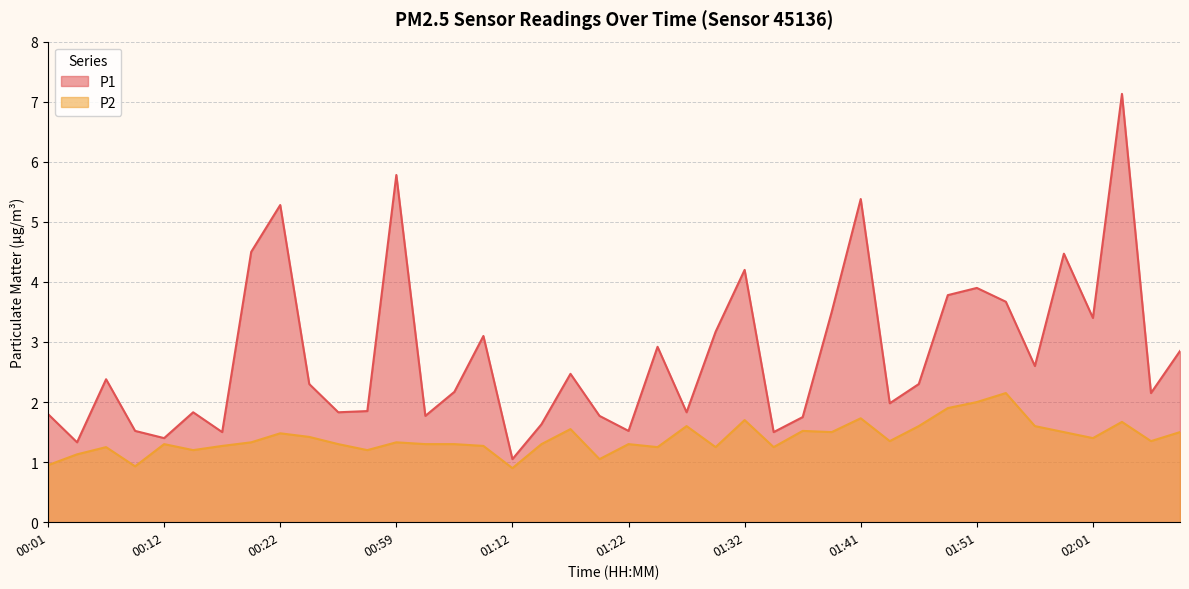

Which series changed the most between 00:38 and 01:44?

P1